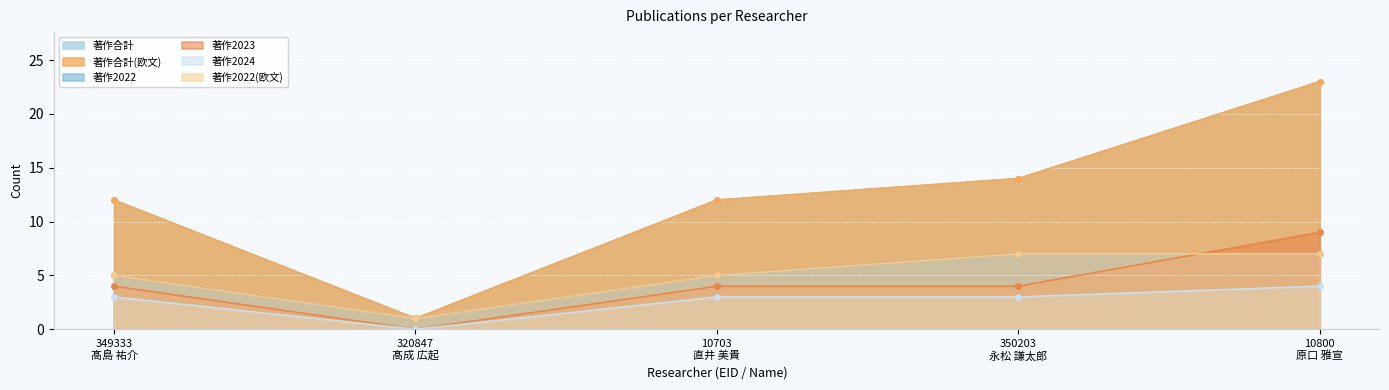

Which label corresponds to the largest value in the chart?

10800
原口 雅宣